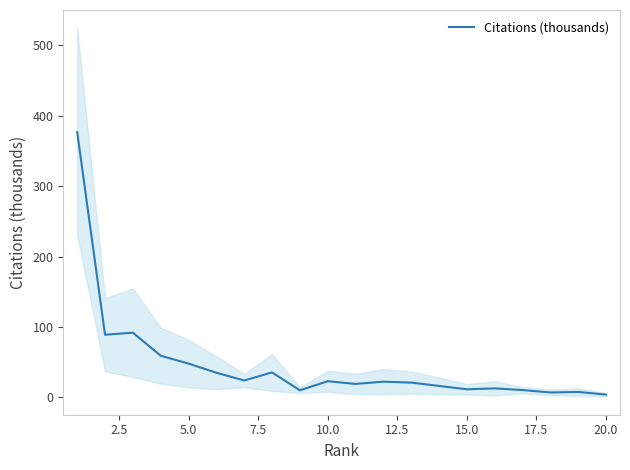

True or false: there are more than 0 points higher than both neighbors.

True